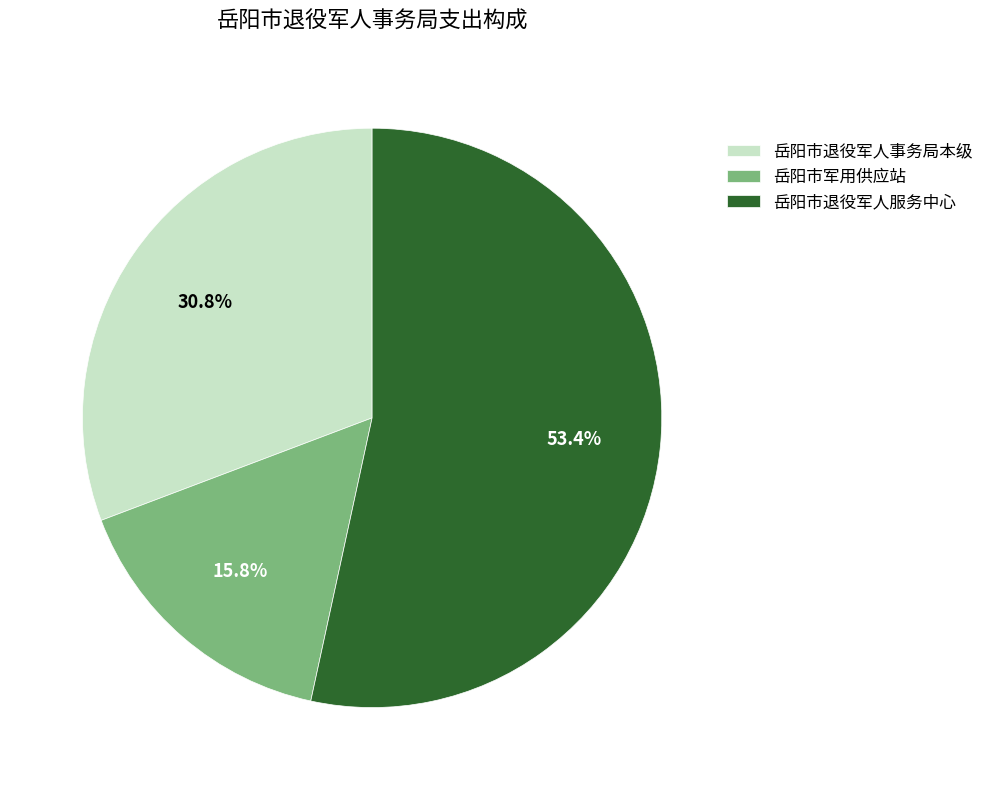

Rank the categories by value from highest to lowest.

岳阳市退役军人服务中心, 岳阳市退役军人事务局本级, 岳阳市军用供应站